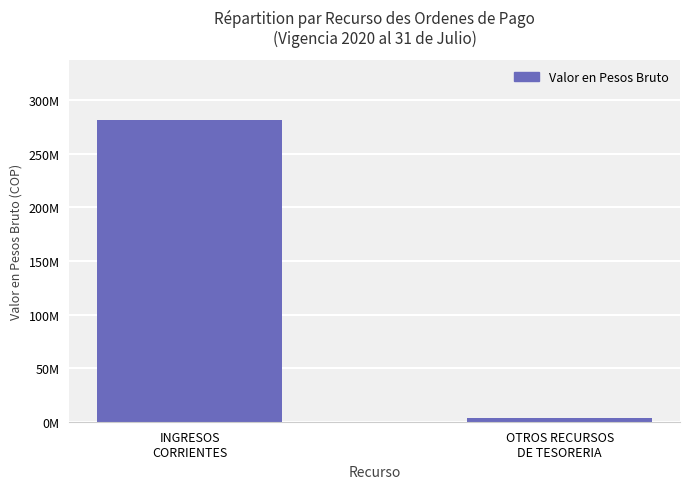

At which category does the chart reach its minimum across all series?

OTROS RECURSOS
DE TESORERIA